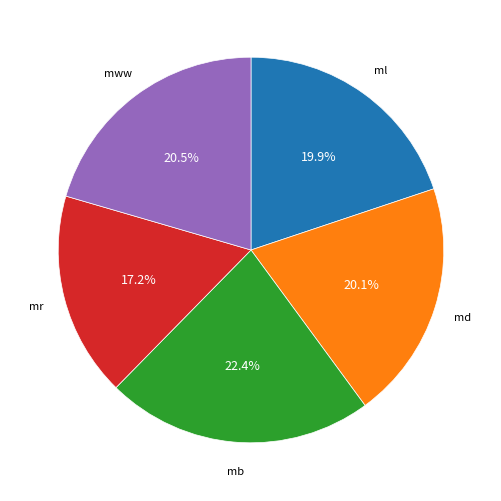

Does any single category account for the majority?

No